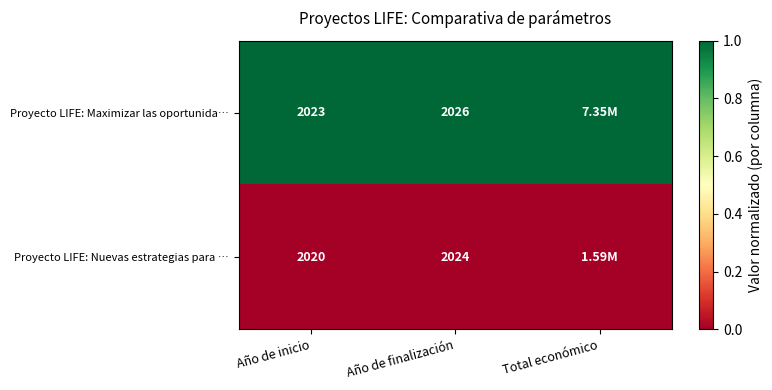

What is the sum of the Proyecto LIFE: Maximizar las oportunida… values at Año de finalización and Año de inicio?

4049